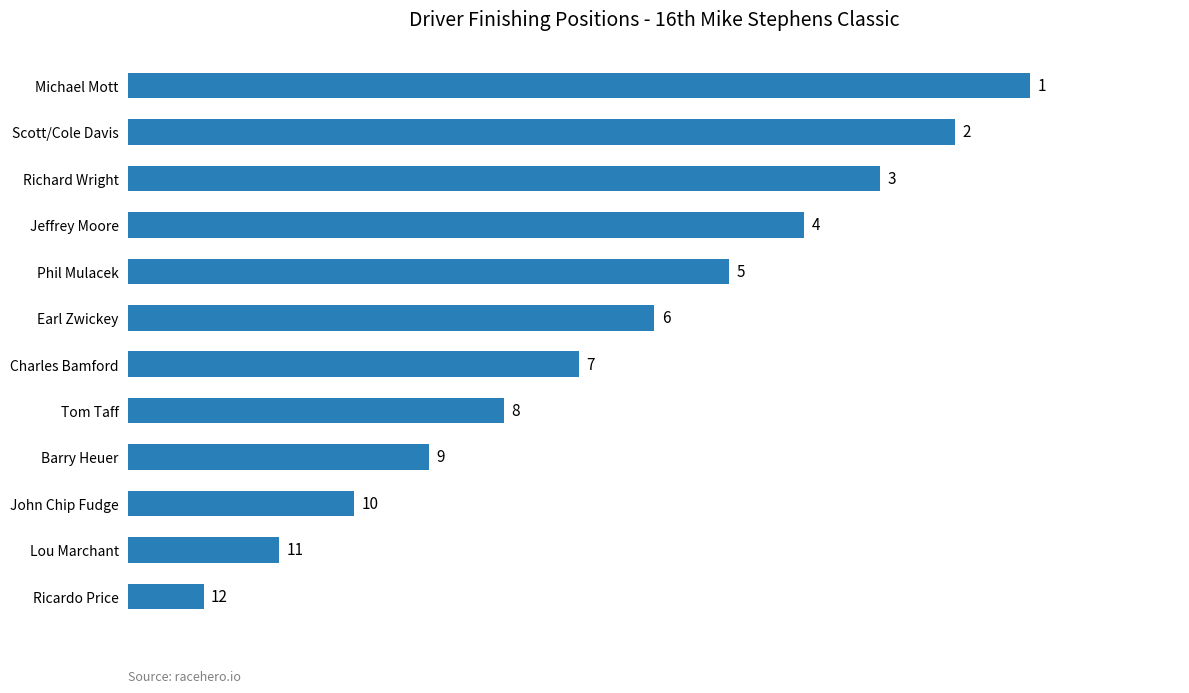

Approximately how many times larger is the value at Barry Heuer compared to Michael Mott?

0.3